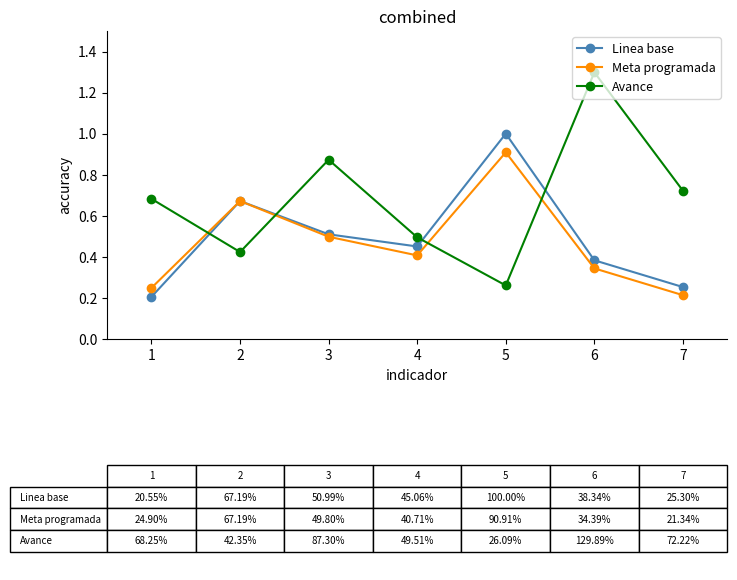

Which category has the highest value in the Meta programada series?

5